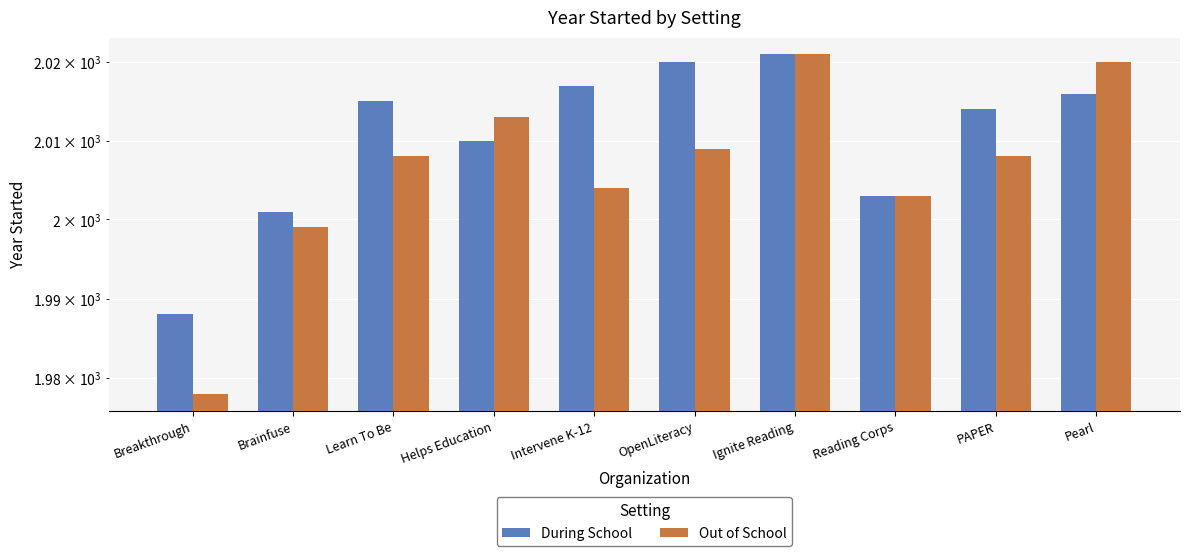

Which category has the highest value in the During School series?

Ignite Reading